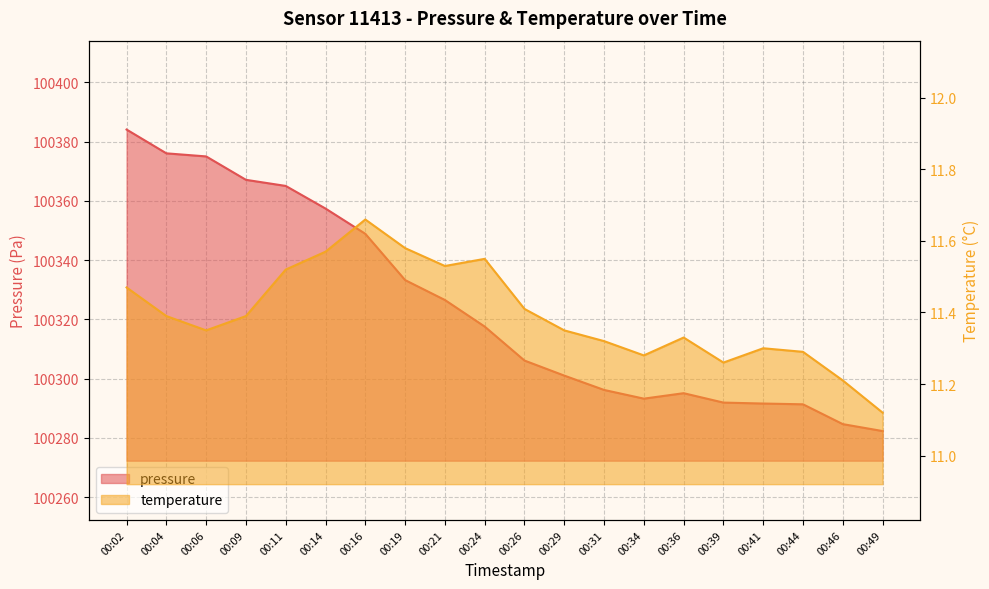

What is the sum of all temperature values?

227.9